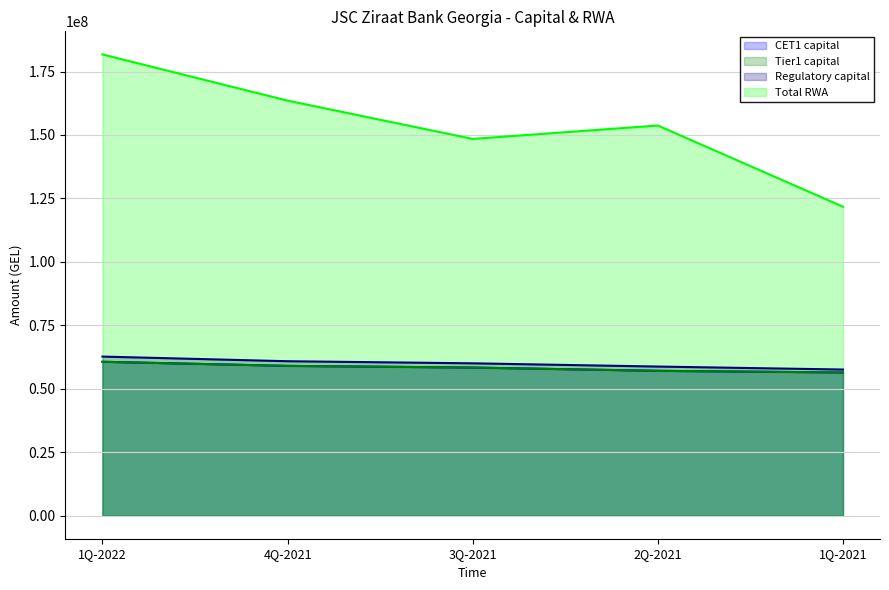

What is the label of the 4th point from the right?

4Q-2021